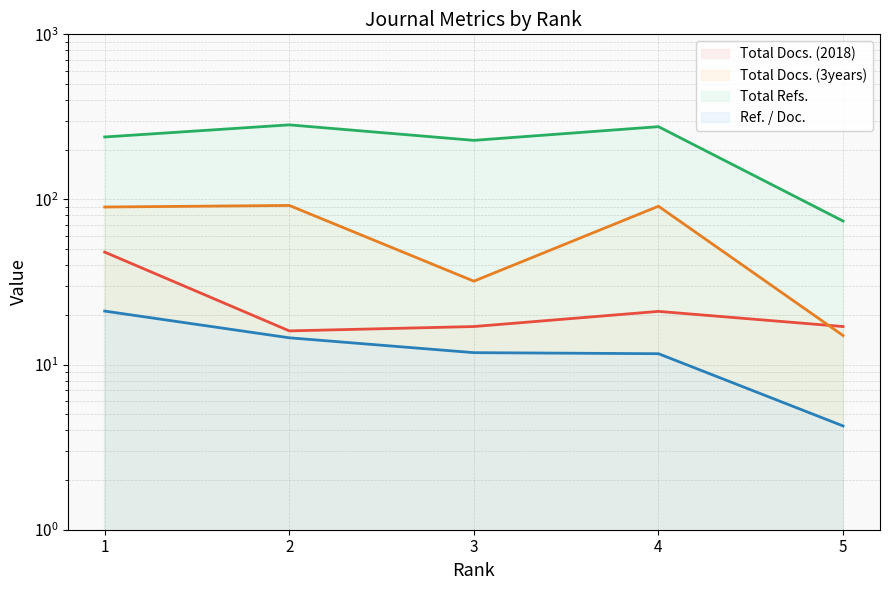

Rank the series at 2 from lowest to highest value.

Ref. / Doc., Total Docs. (2018), Total Docs. (3years), Total Refs.